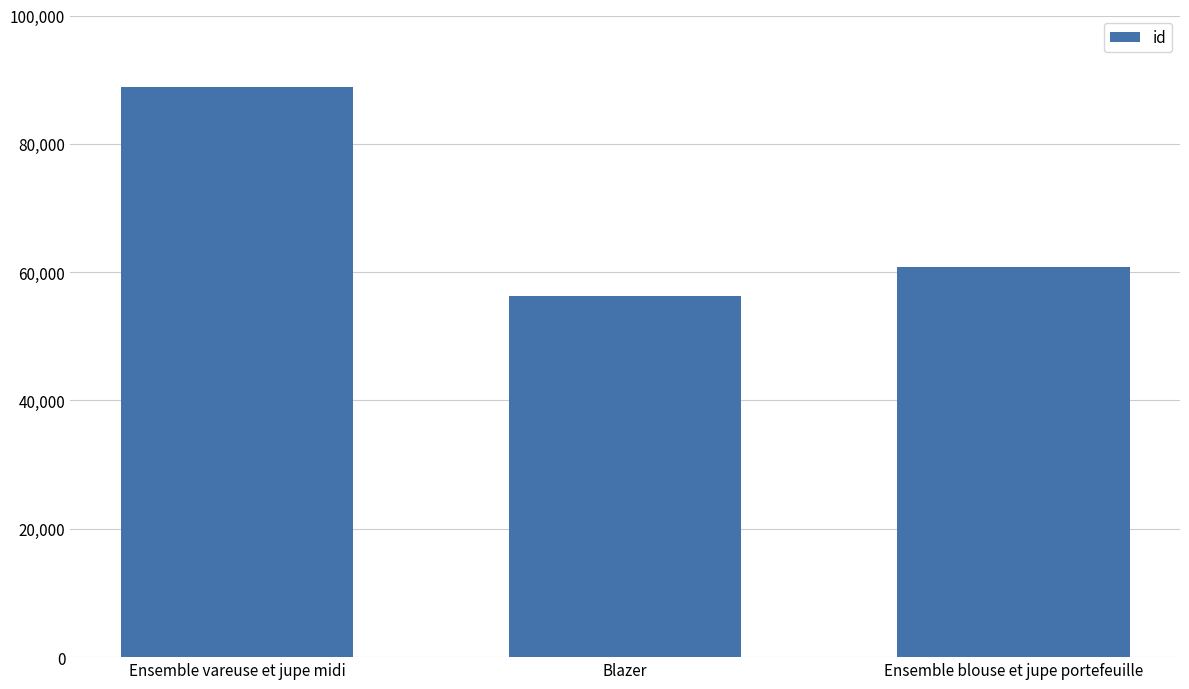

Which label corresponds to the largest value in the chart?

Ensemble vareuse et jupe midi